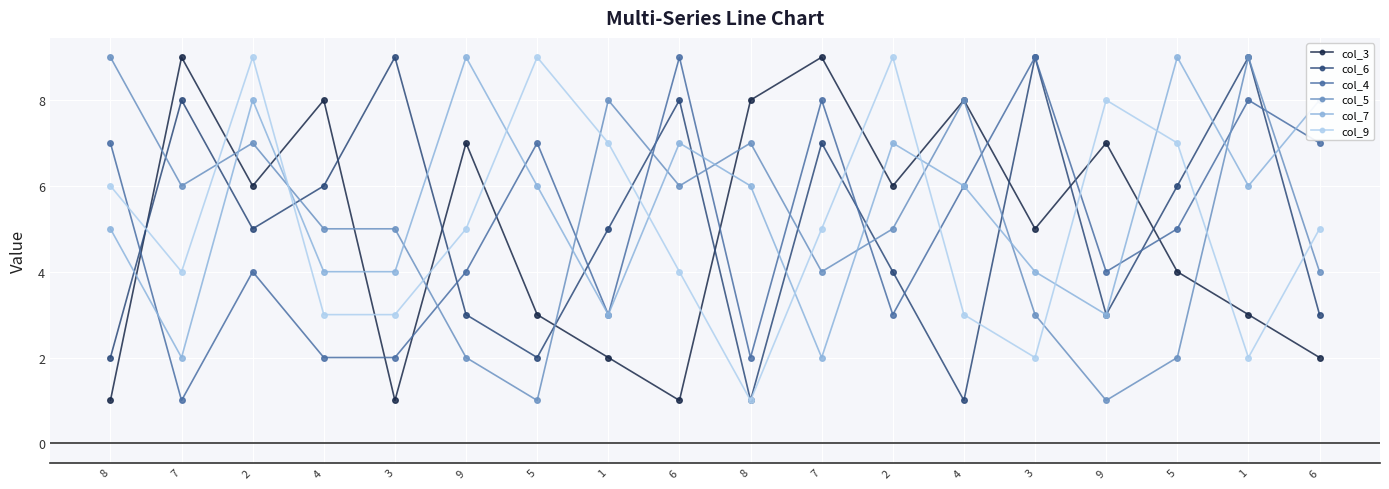

In col_7, how many points are lower than both neighbors (excluding endpoints)?

5